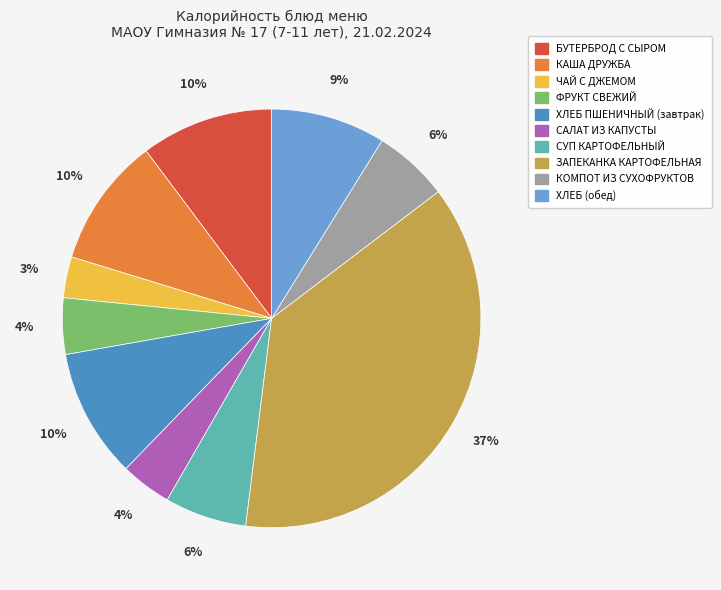

Which has a higher value, ХЛЕБ (обед) or ХЛЕБ ПШЕНИЧНЫЙ (завтрак)?

ХЛЕБ ПШЕНИЧНЫЙ (завтрак)